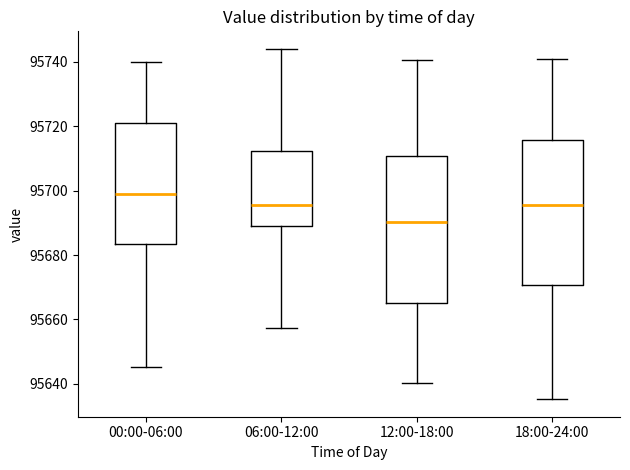

Where is the upper edge of the box for 00:00-06:00 on the y-axis? The values are not printed on the chart, so give them approximately, as read against the axis.

95722